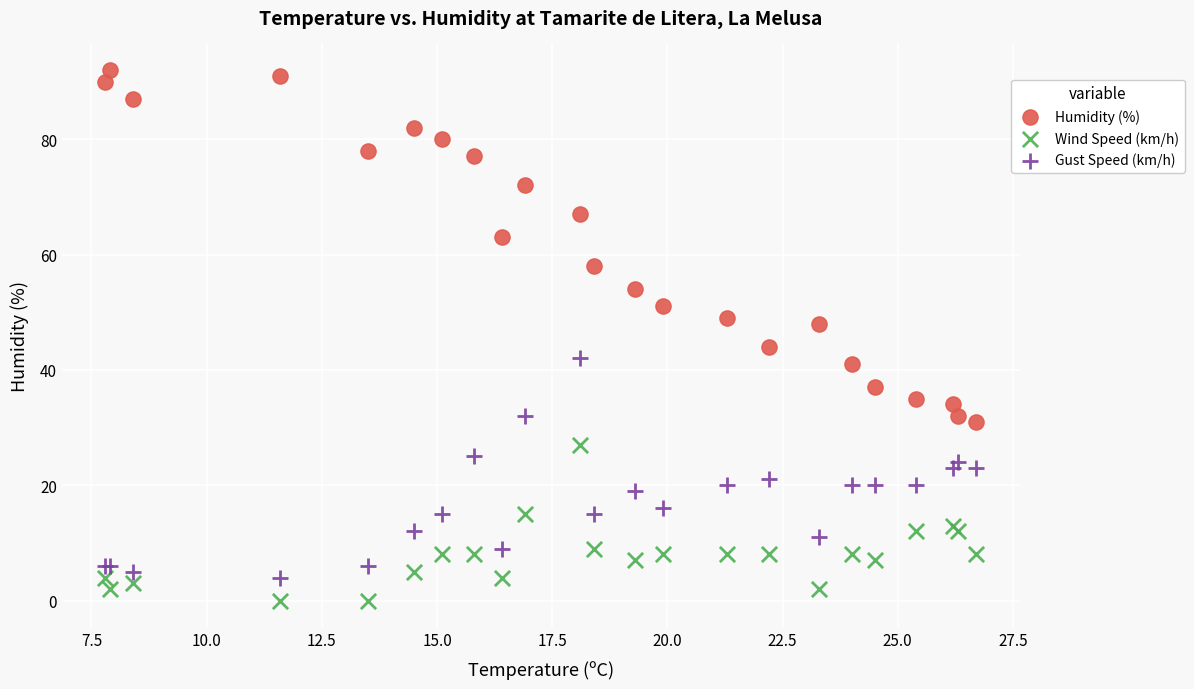

Which series has the widest spread of Y values?

Humidity (%)